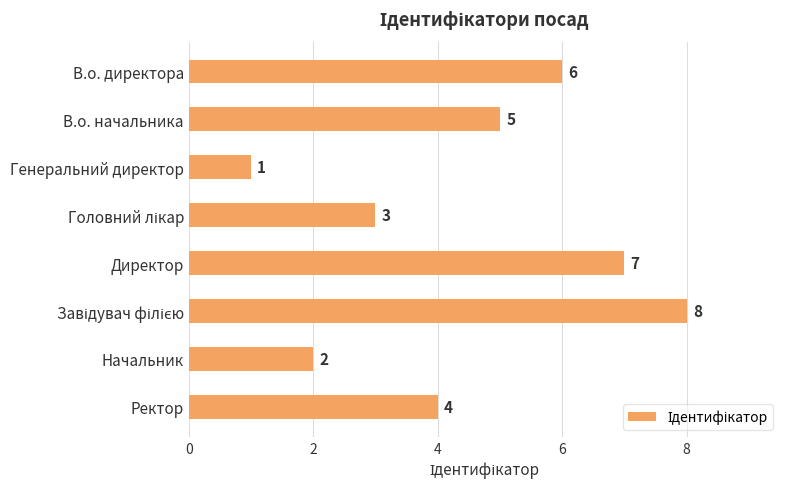

Does the chart contain stacked bars?

No